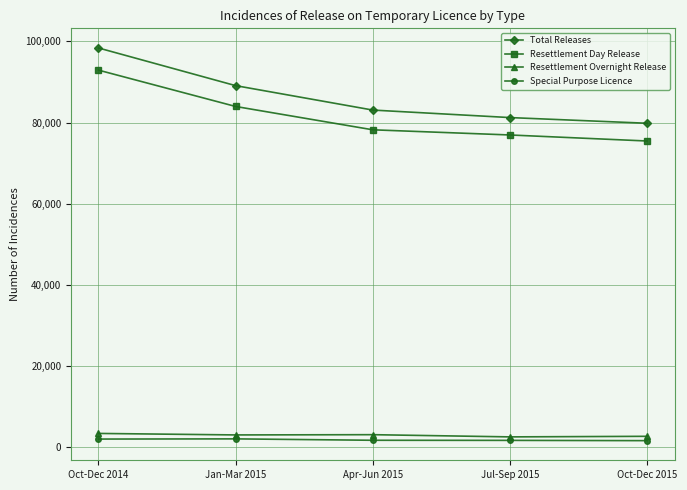

What is the difference between the Special Purpose Licence values at Jan-Mar 2015 and Oct-Dec 2015?

436